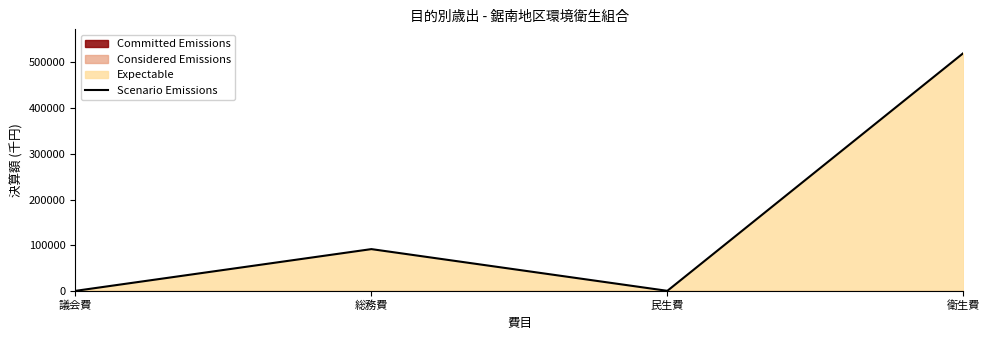

How many interior local valleys (lower than both neighbors) does the data have?

1